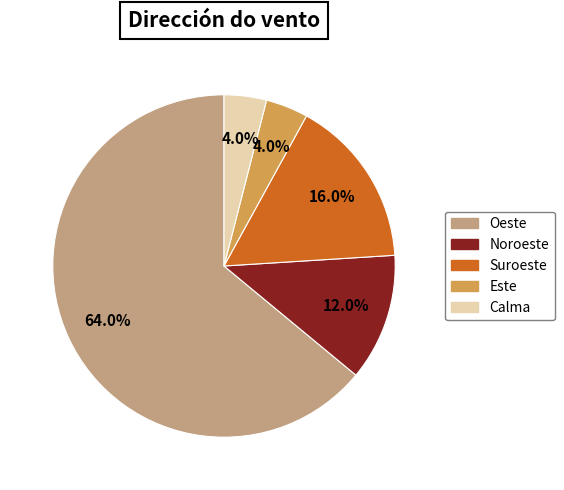

Between Este and Suroeste, which is larger?

Suroeste